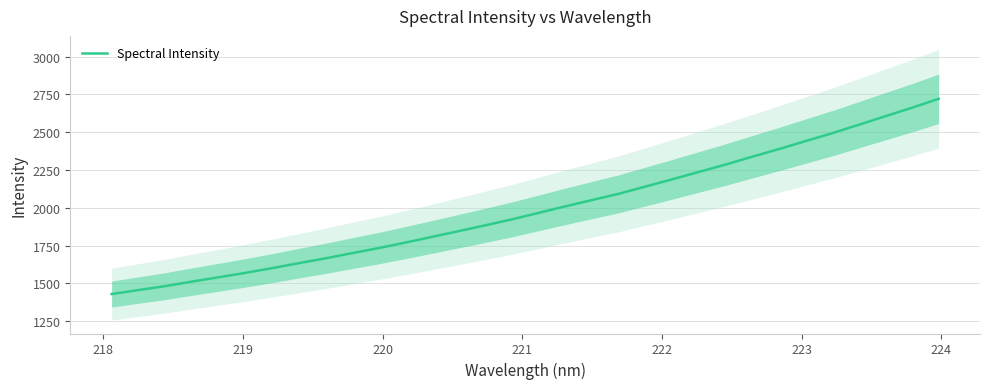

What is the lowest value of the Spectral Intensity series?

1430.0